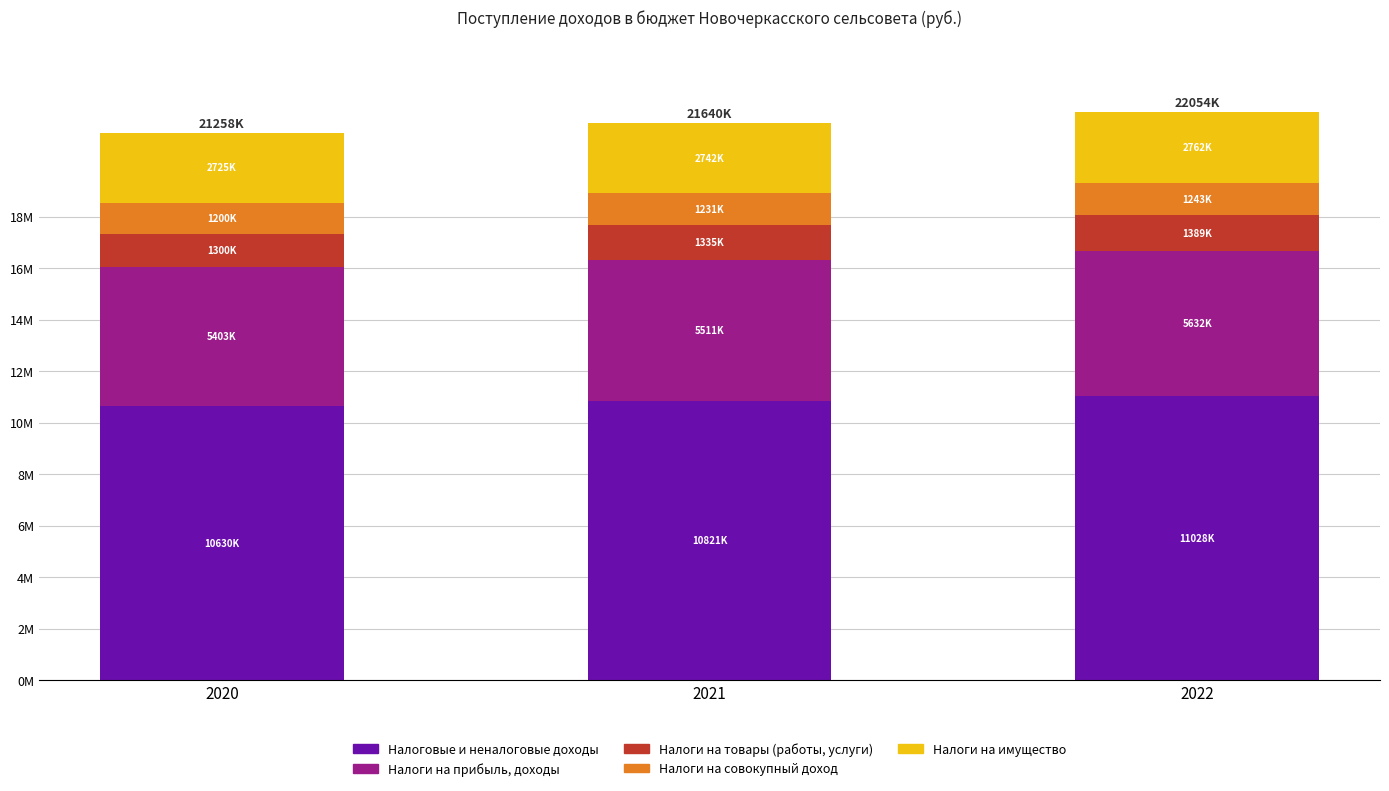

What are all the series names shown in the legend?

Налоговые и неналоговые доходы, Налоги на прибыль, доходы, Налоги на товары (работы, услуги), Налоги на совокупный доход, Налоги на имущество